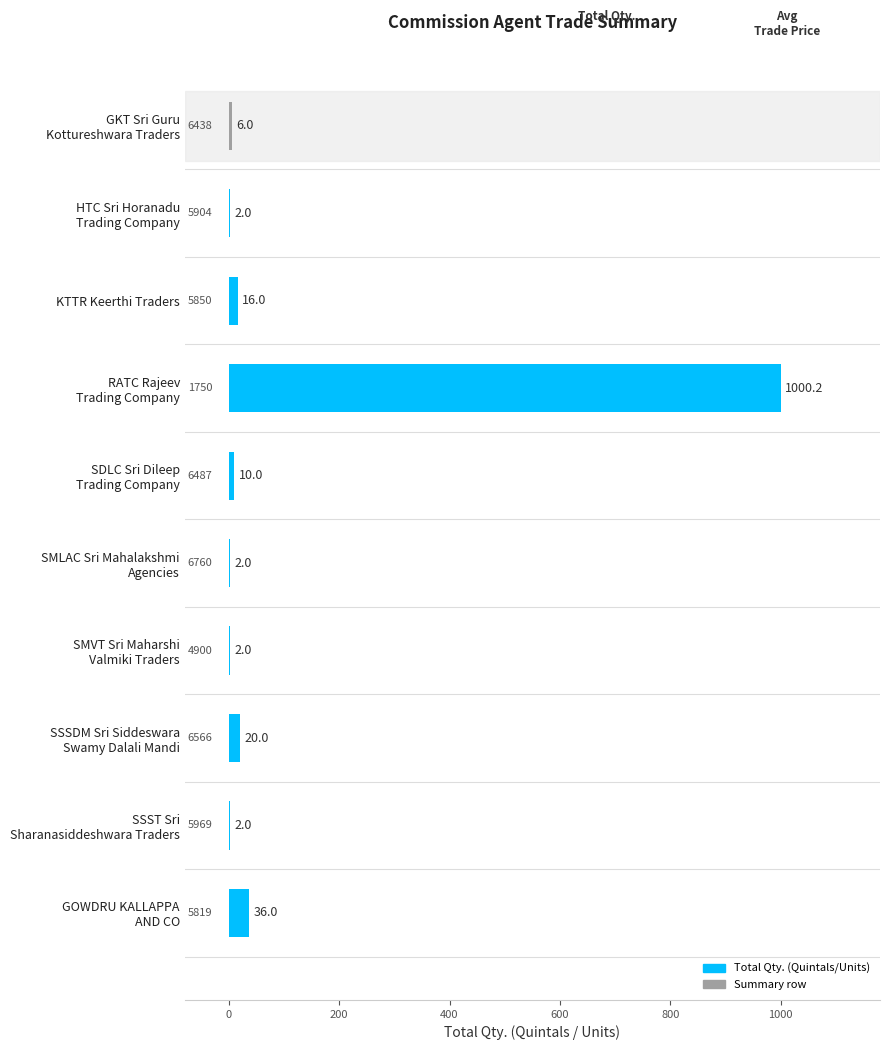

Are the bars grouped side by side (vs. stacked)?

No